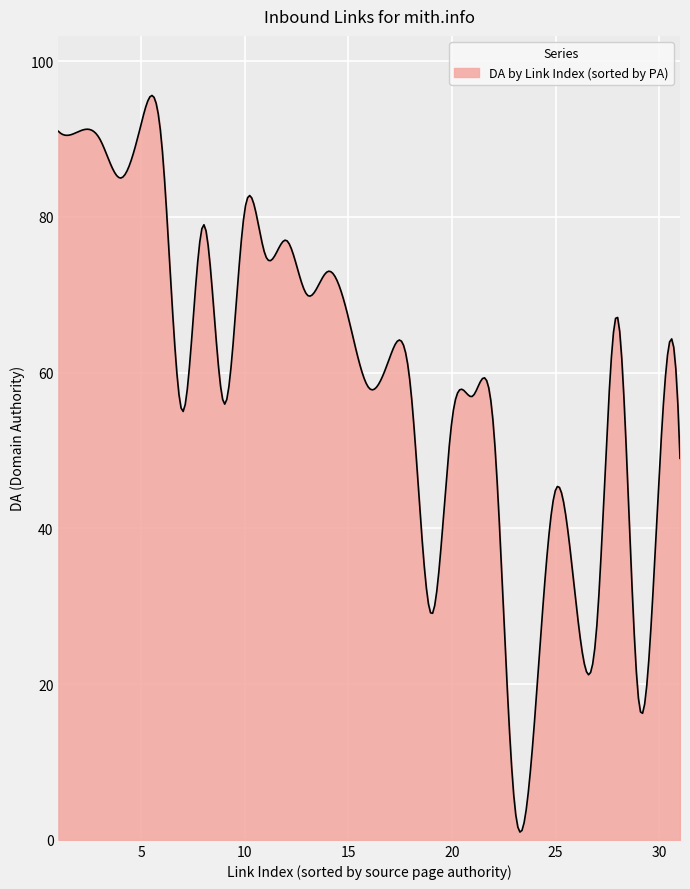

What is the difference between the maximum and minimum values?

94.6